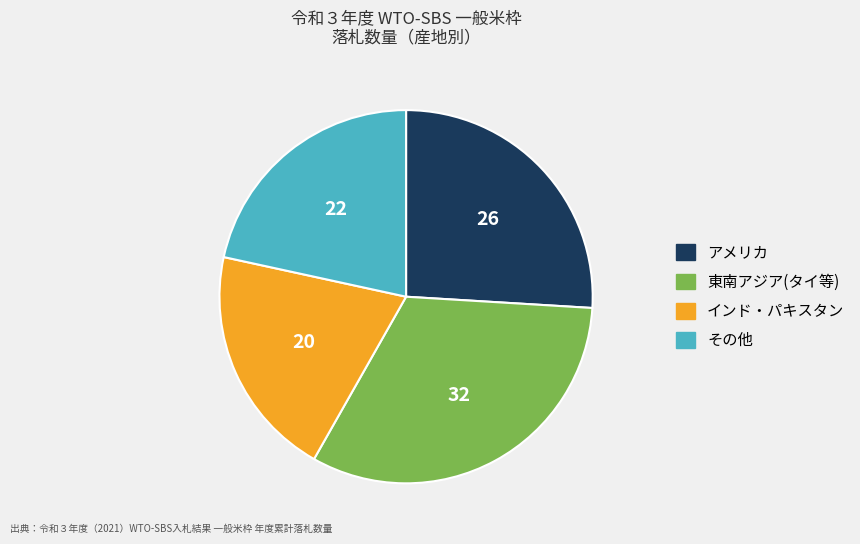

How many slices are in this pie chart?

4